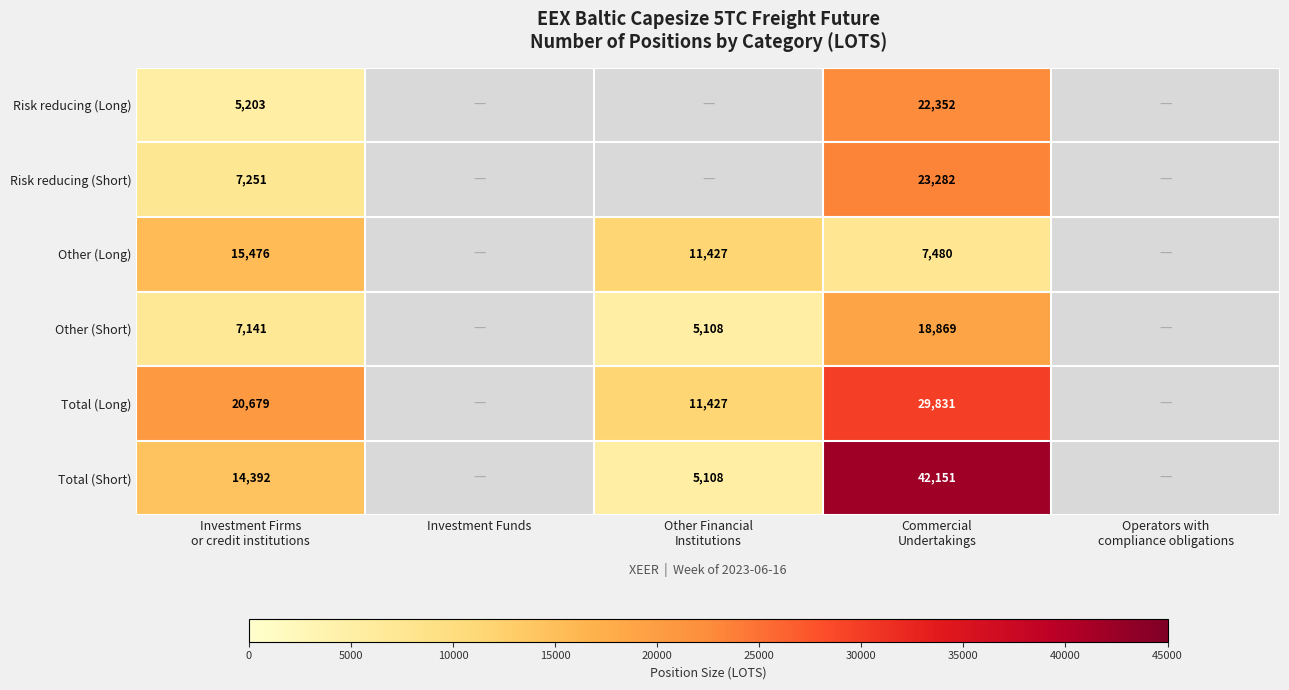

What is the greatest value displayed?

42150.6